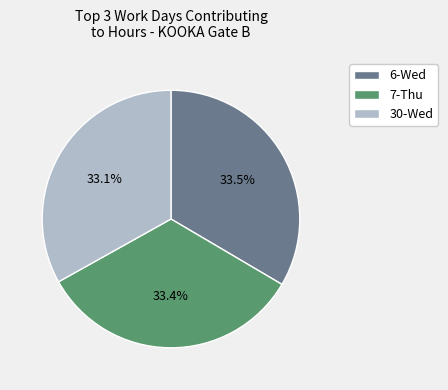

Is there any slice that represents more than half of the pie?

No